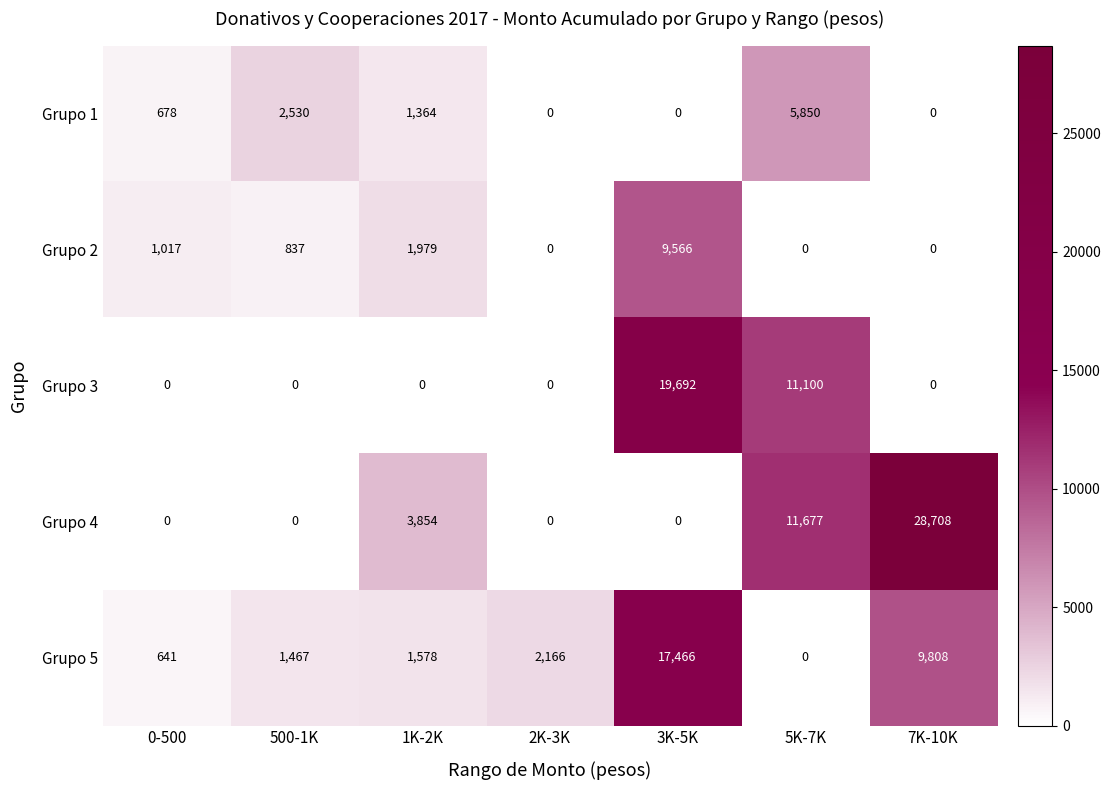

Is it true that Grupo 2 equals 9566 at 3K-5K?

True